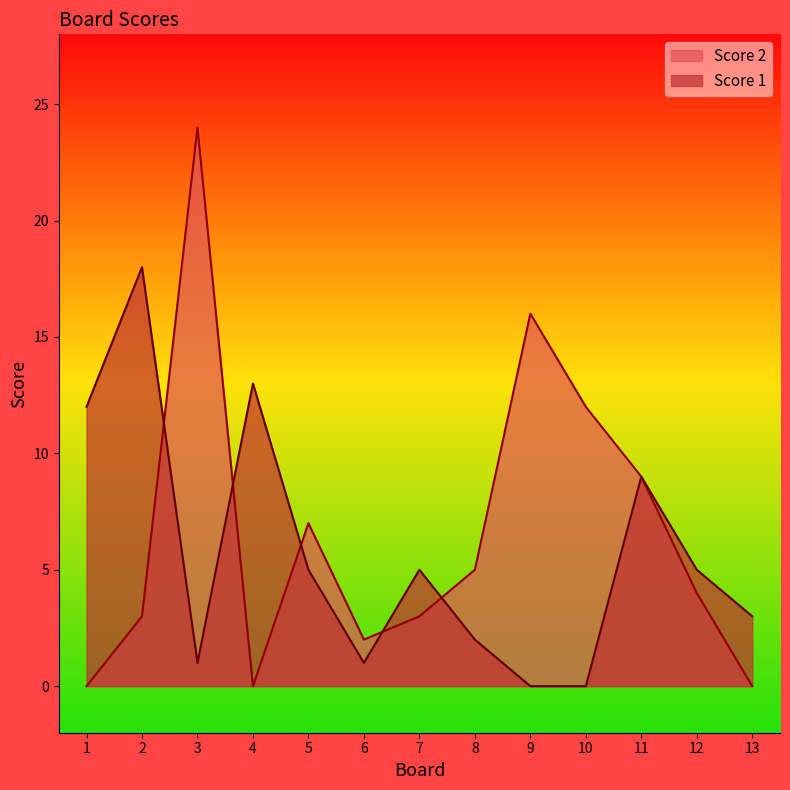

What is the maximum value for Score 1?

18